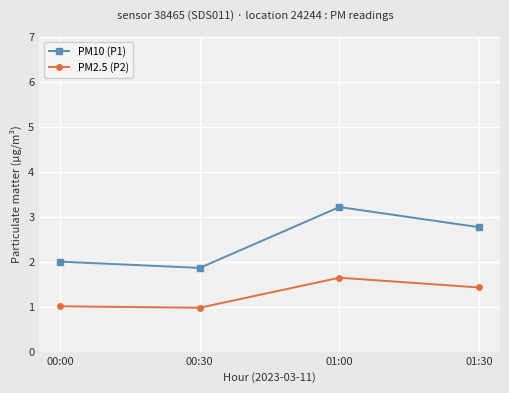

What is the label of the 3rd point from the left?

01:00